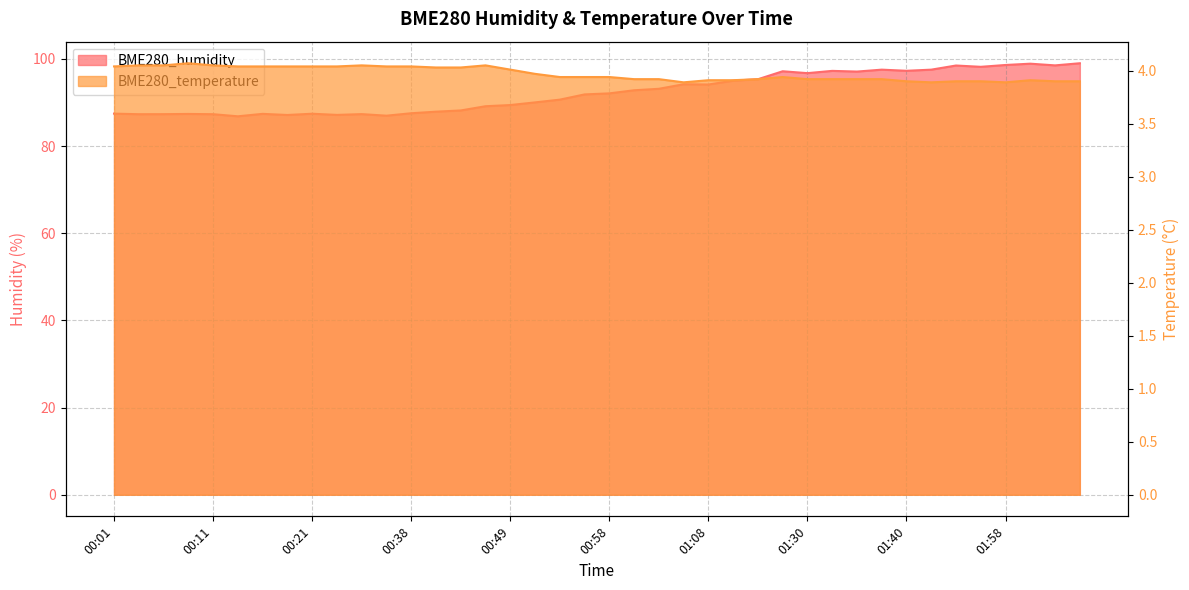

How many categories are shown in the chart?

40